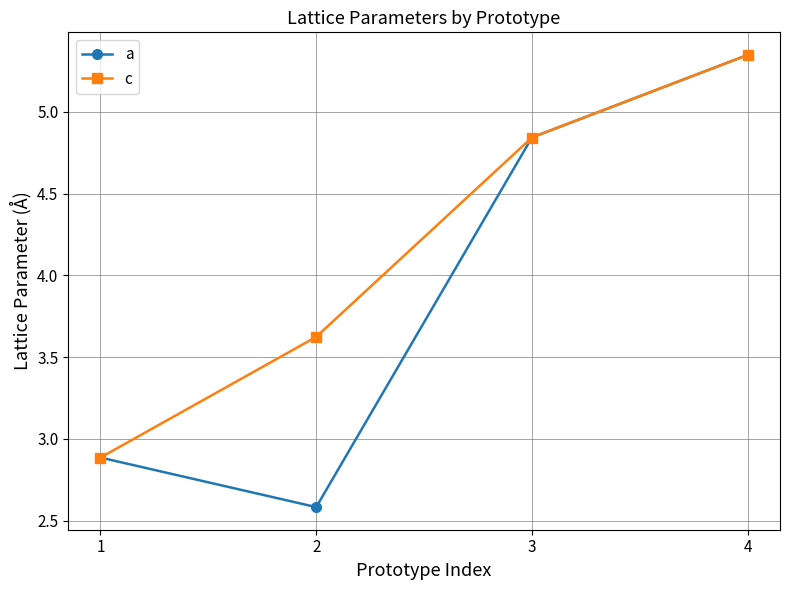

What is the average value of the a series?

3.9